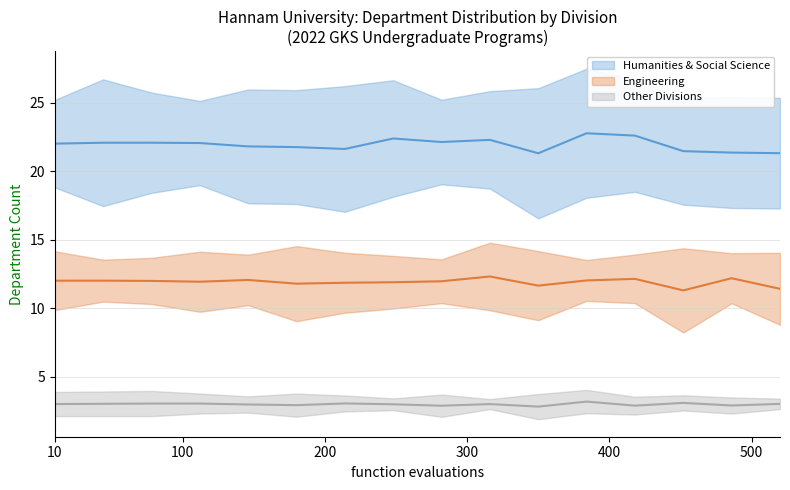

What is the difference between the highest and lowest values at Period 16?

19